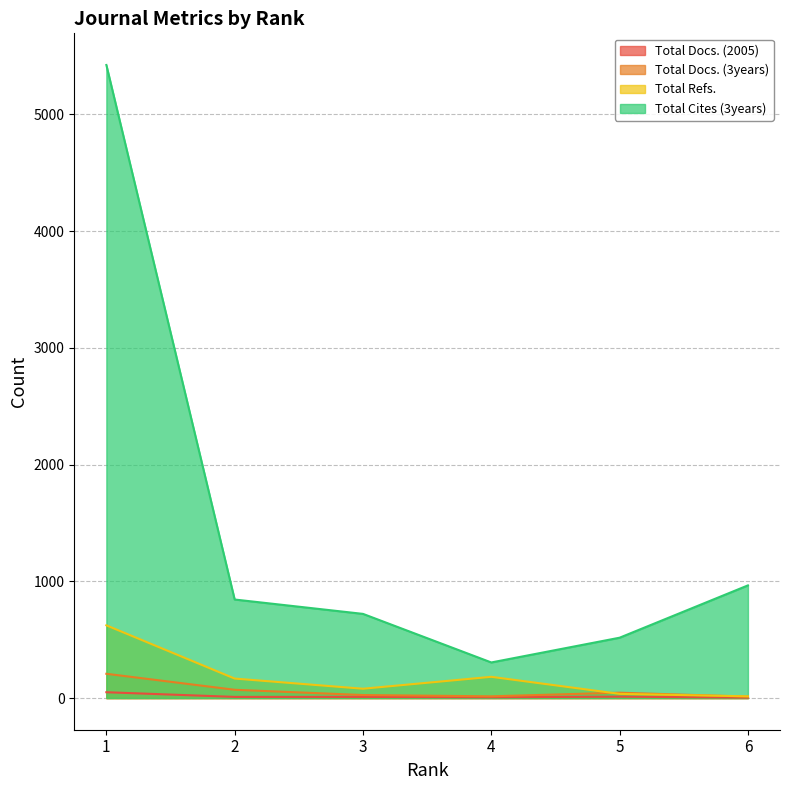

How many data points does each series have?

6